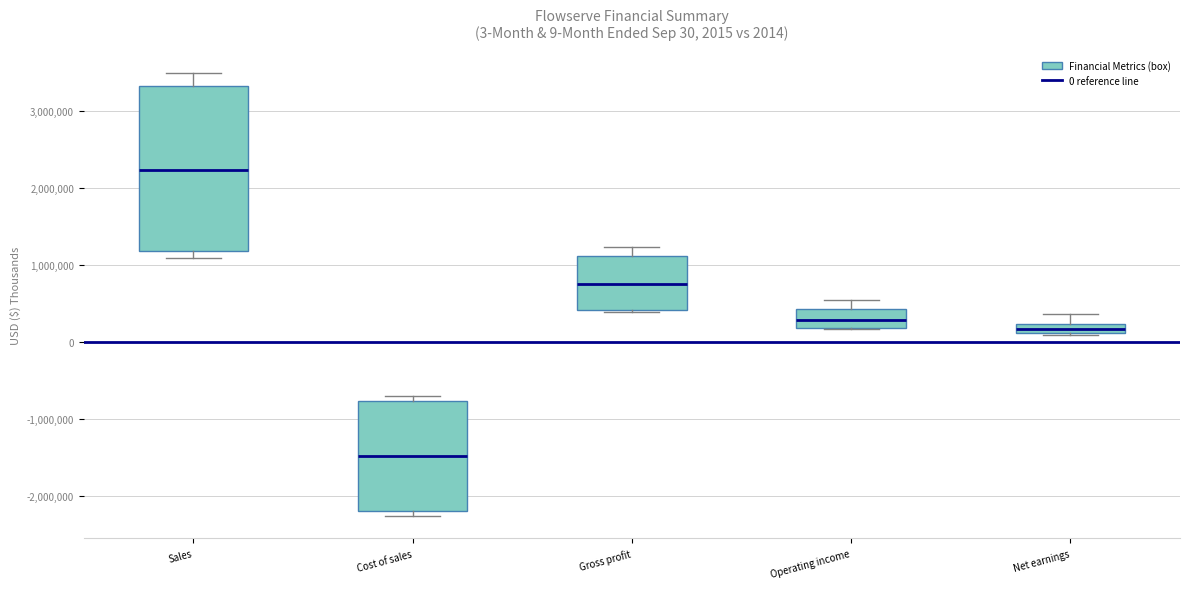

Which box is the tallest, from its lower edge to its upper edge?

Sales